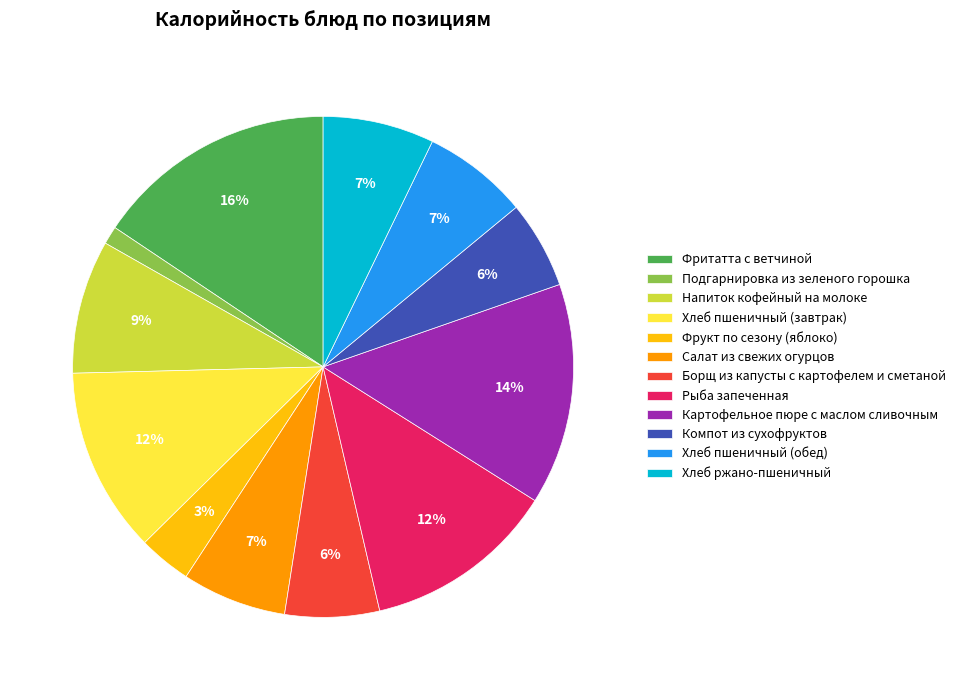

How many slices are in this pie chart?

12